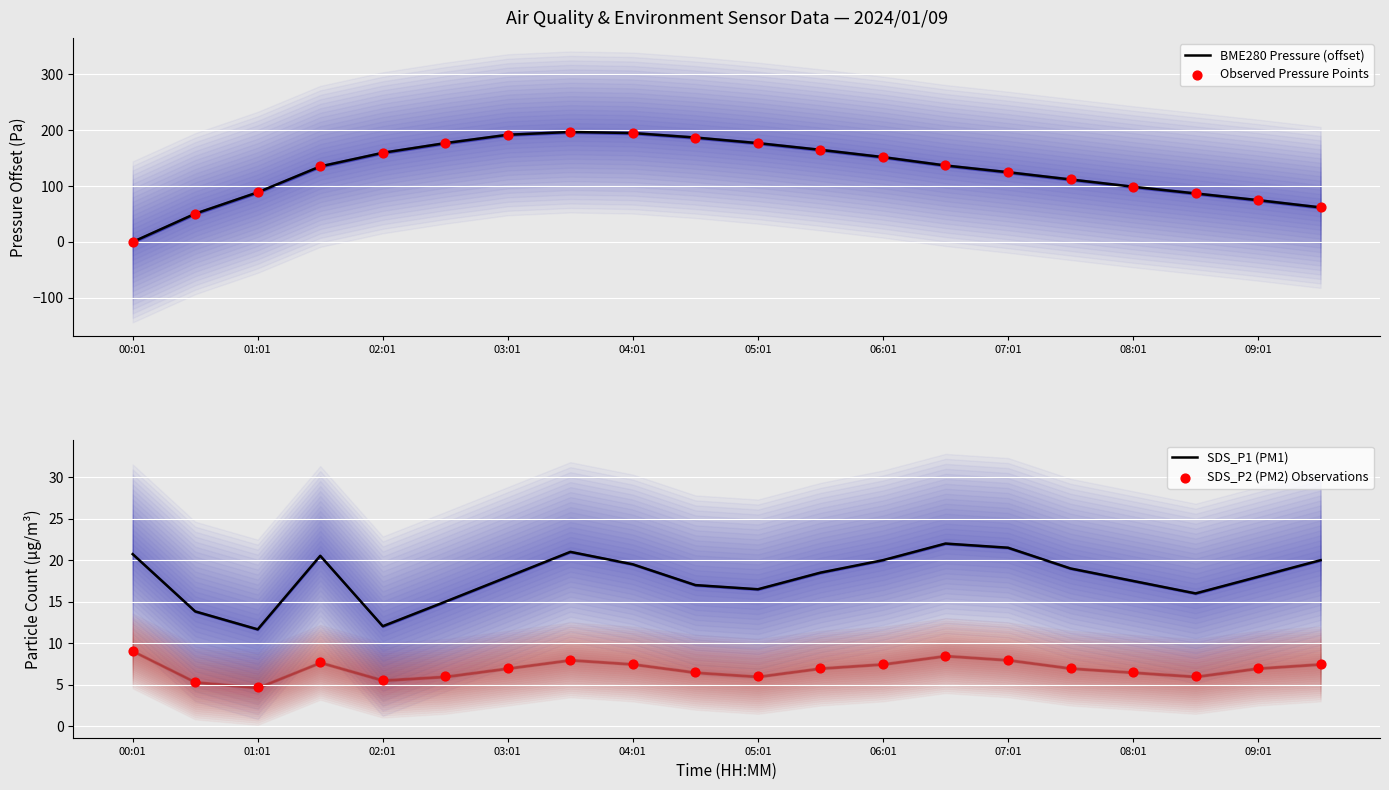

Which series has the largest total across all categories?

BME280 Pressure (offset)